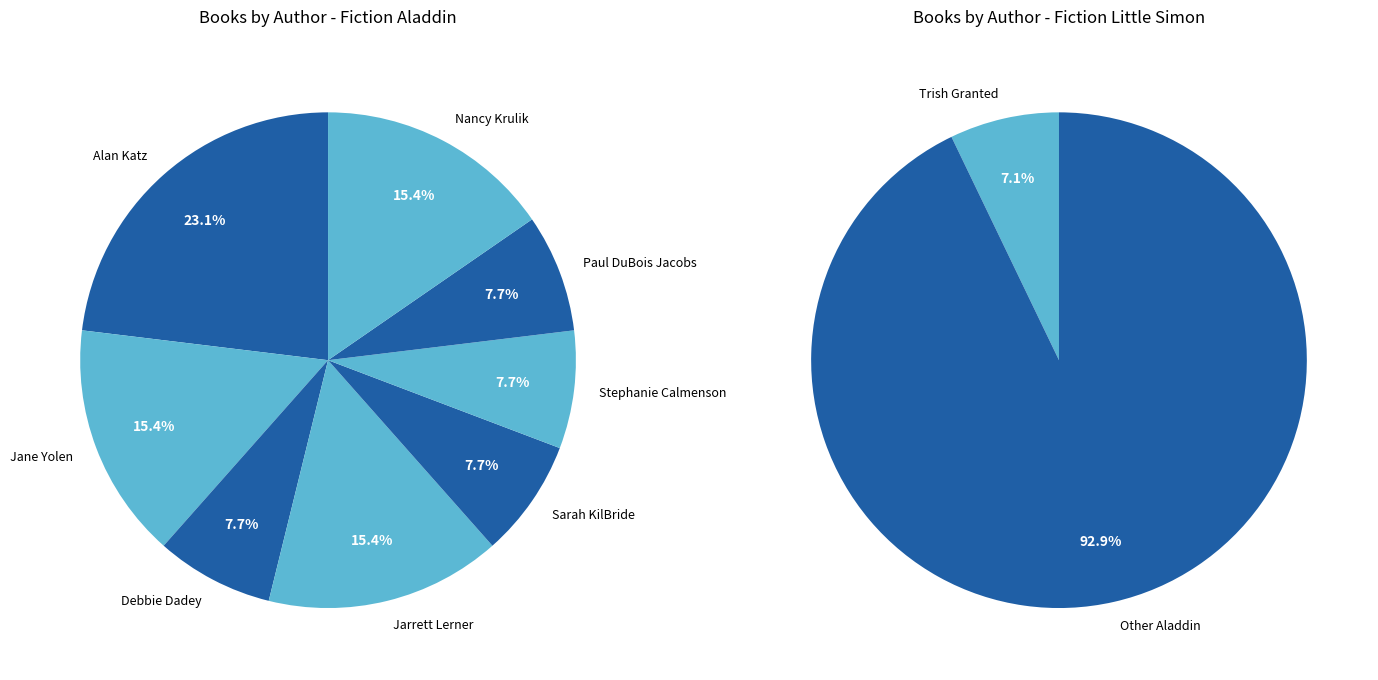

What is the ratio of the value at Alan Katz to the value at Jane Yolen?

1.5